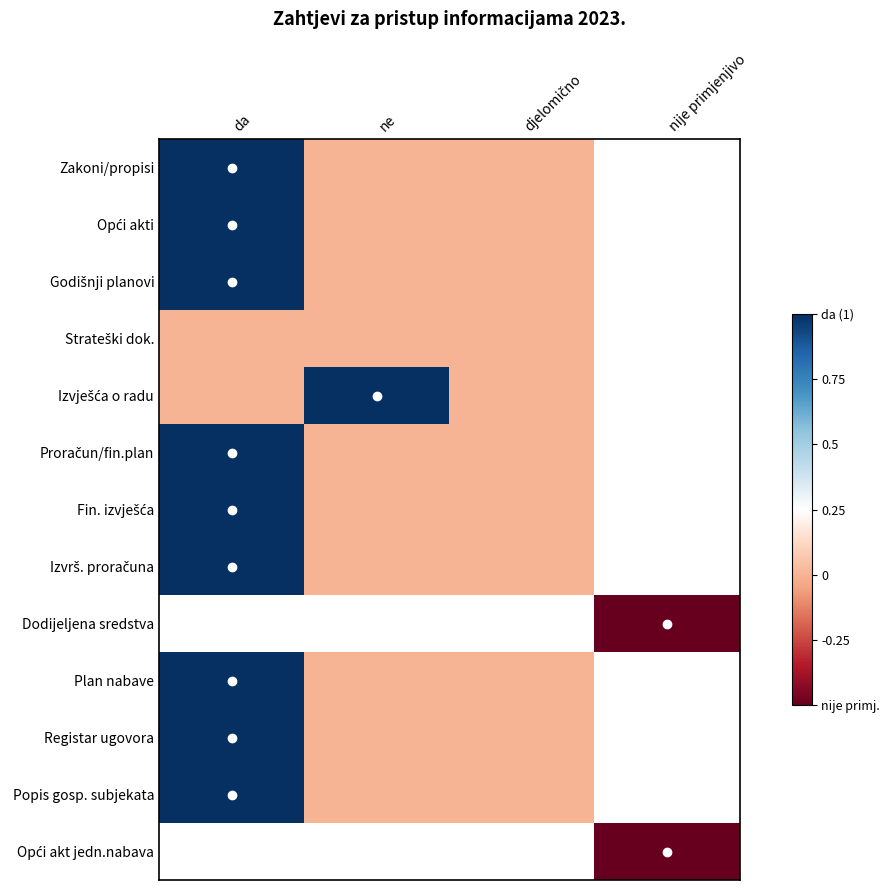

Between nije primjenjivo and da, which is larger?

da